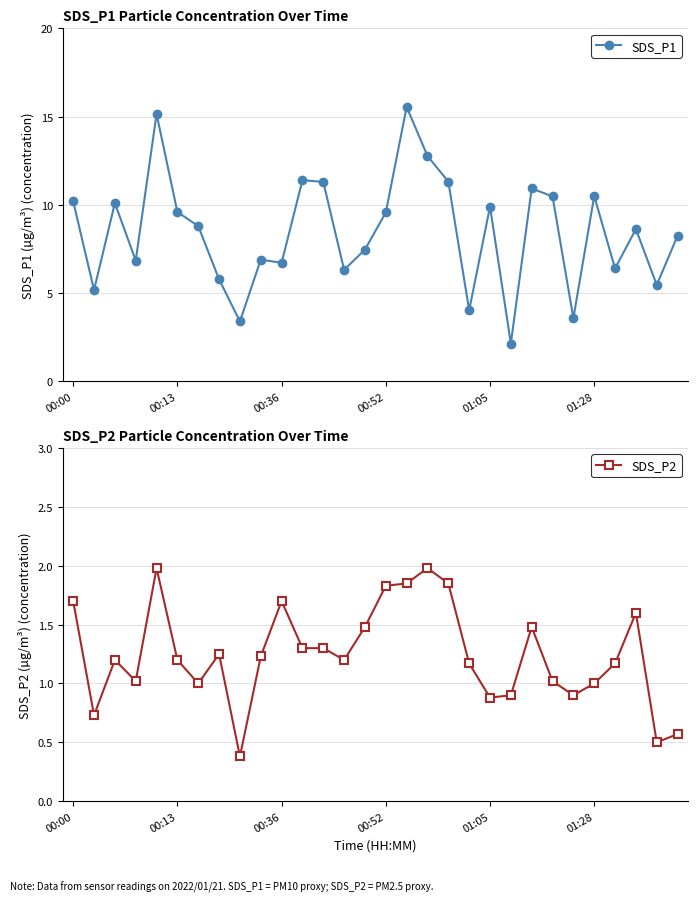

At which label does SDS_P1 first exceed 8?

00:00